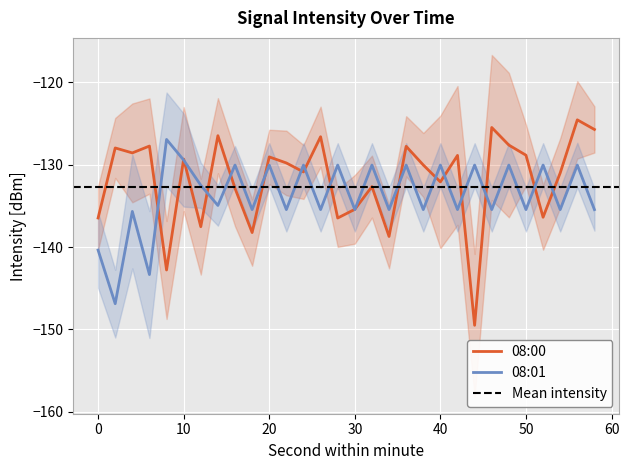

Between 44 and 50, which series saw the biggest shift?

08:00